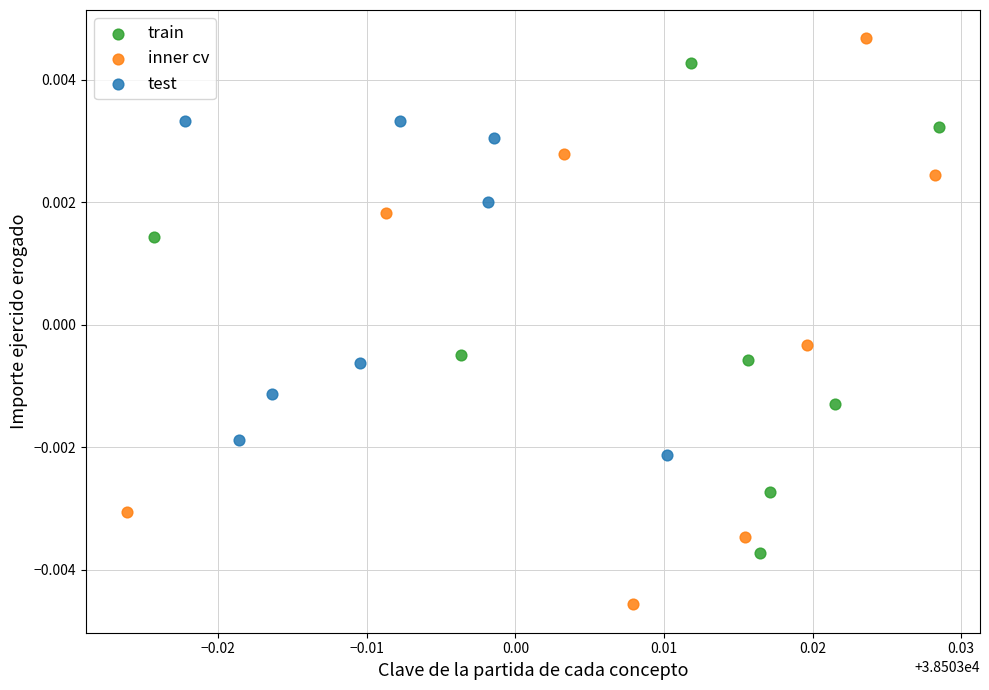

Which series contains the lowest Y value?

inner cv